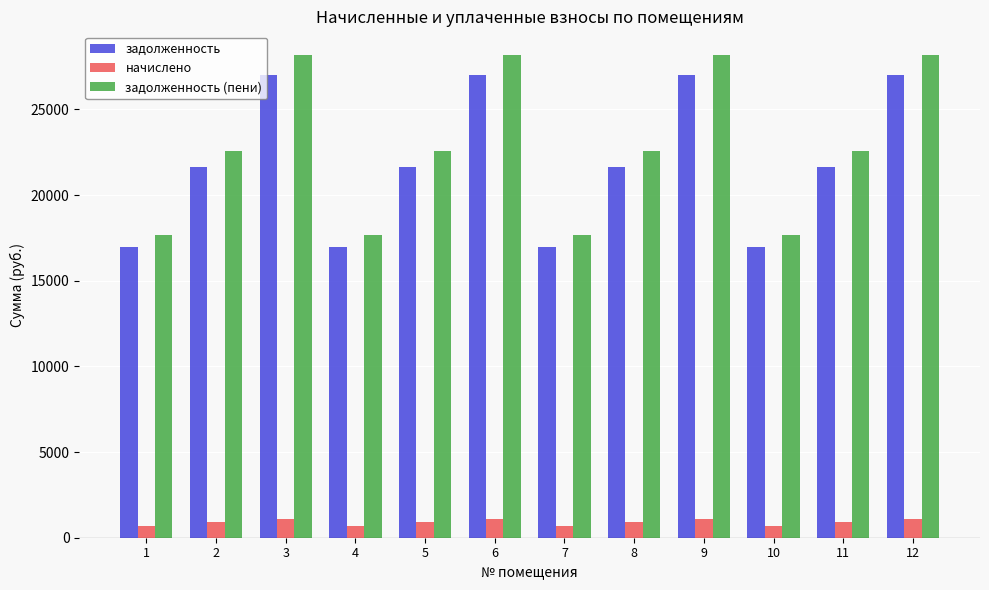

How many bars are there in total?

36